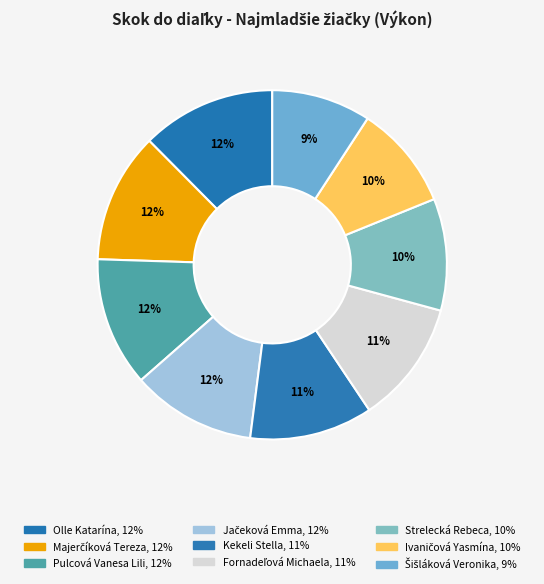

Count the number of slices in the pie.

9